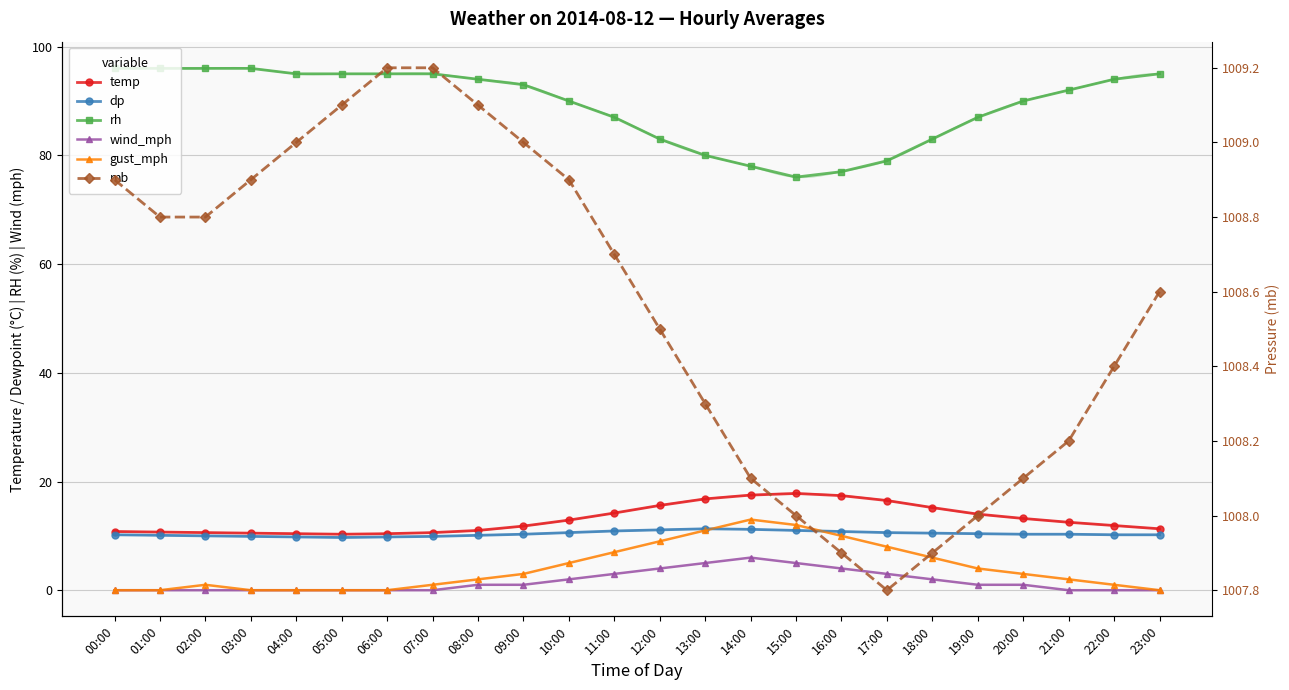

At which label is dp closest to 10?

02:00